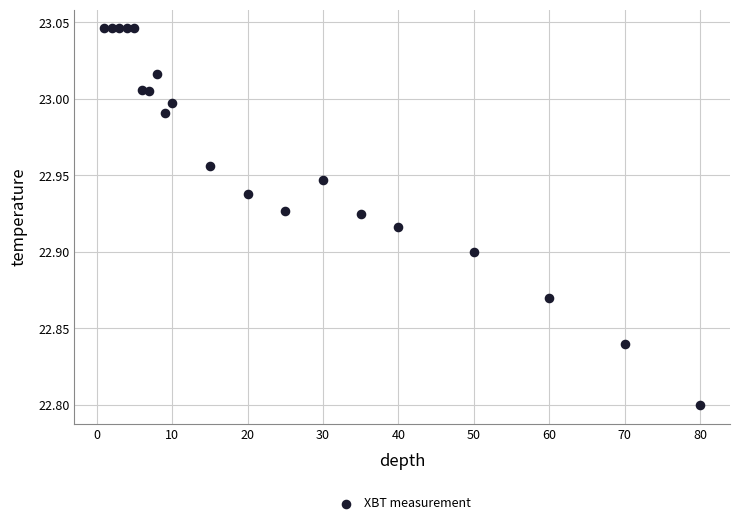

Count the number of points in this scatter plot.

20